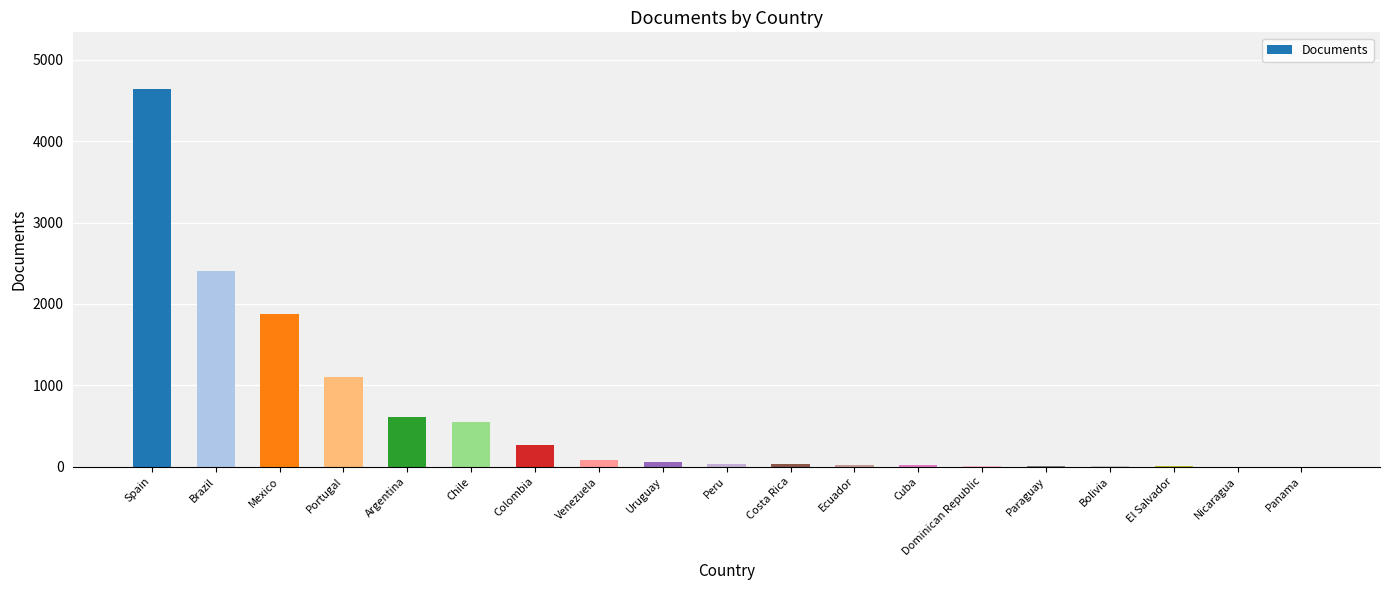

The value at Spain is 4643. True or false?

True